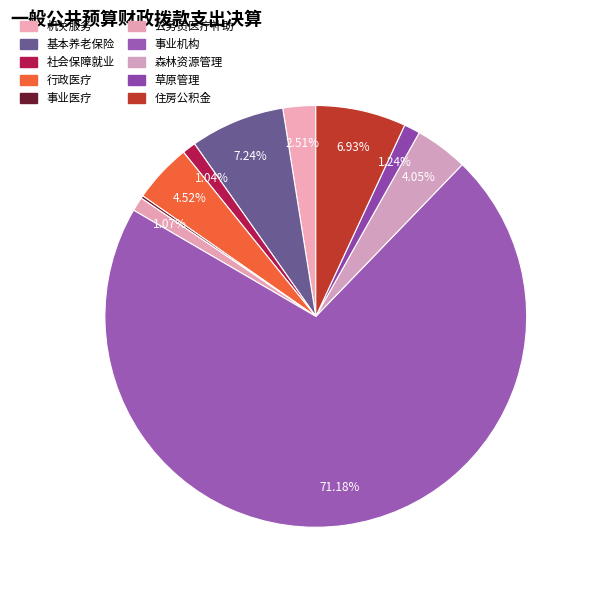

Rank the categories by value from lowest to highest.

事业单位医疗, 其他社会保障和就业支出, 公务员医疗补助, 草原管理, 机关服务, 森林资源管理, 行政单位医疗, 住房公积金, 机关事业单位基本养老保险缴费支出, 事业机构